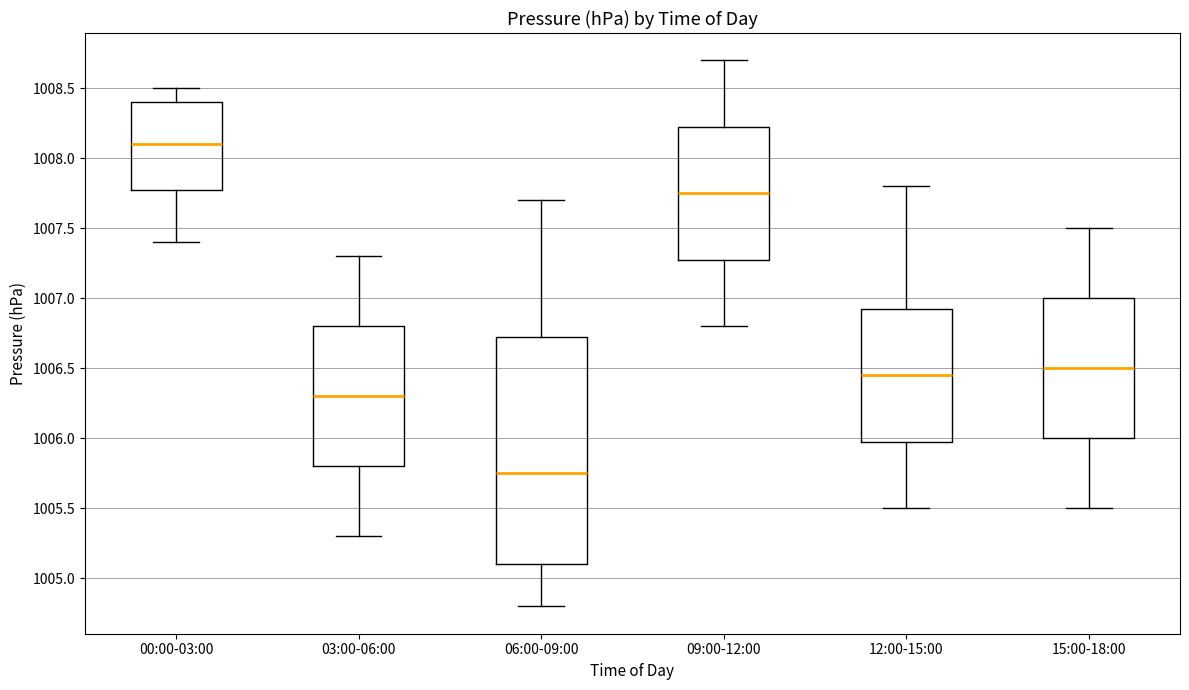

Which box has the highest median line?

00:00-03:00